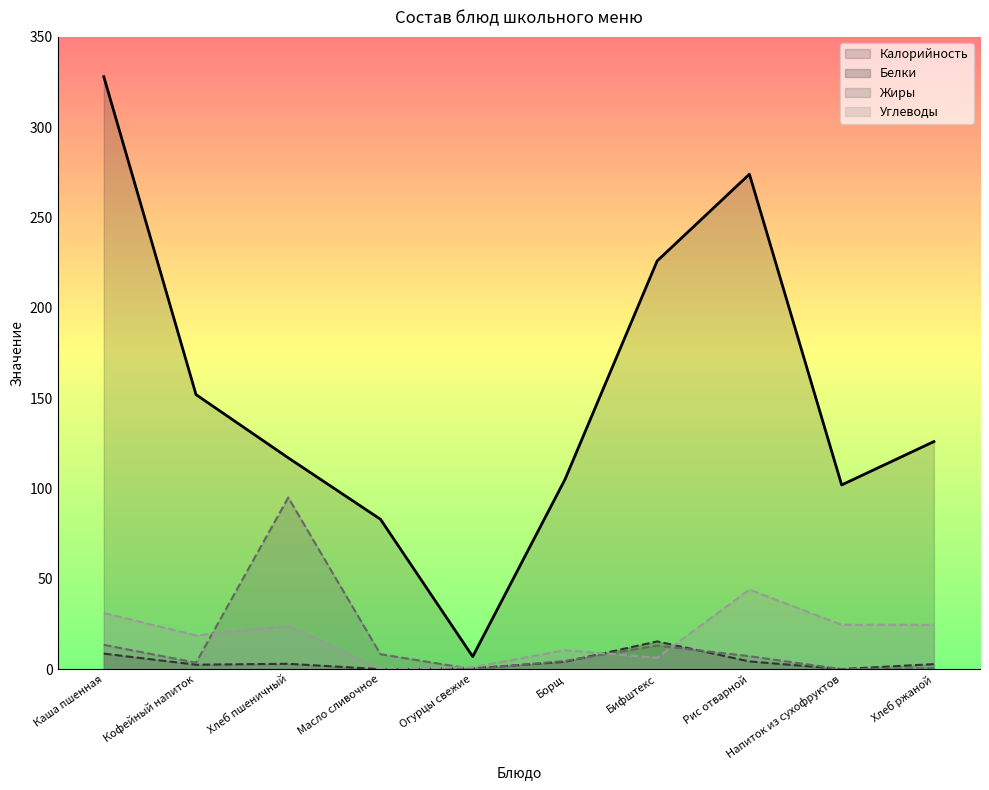

How many data points in Белки are above 3?

4